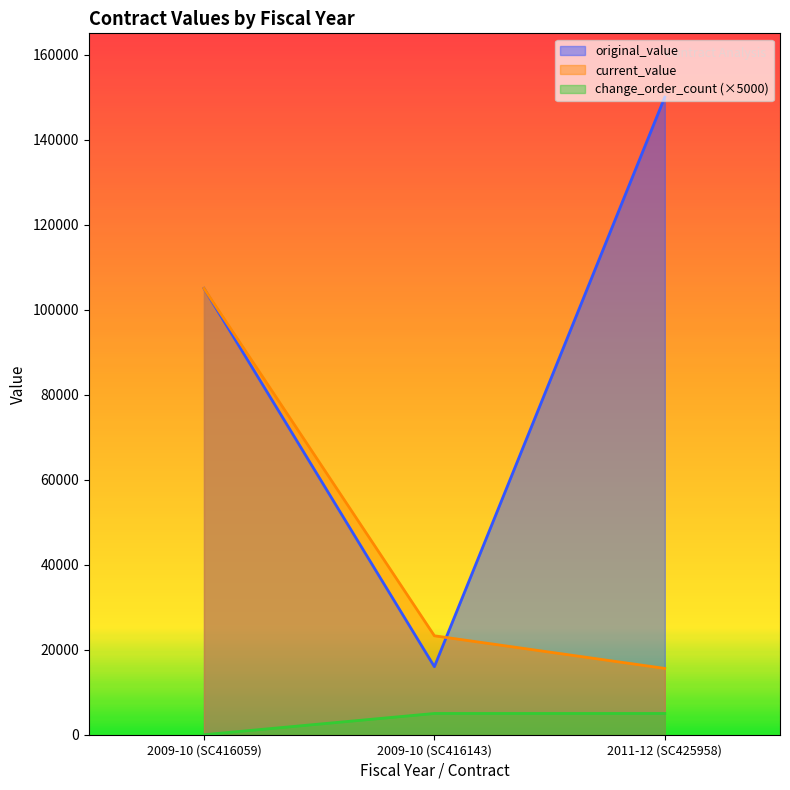

What is the maximum value shown in the chart?

150000.0